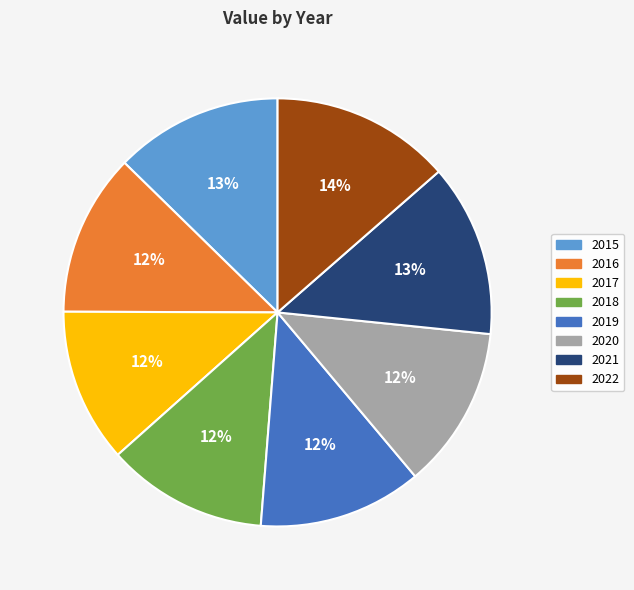

Do 2022 and 2019 together represent more than half of the pie?

No